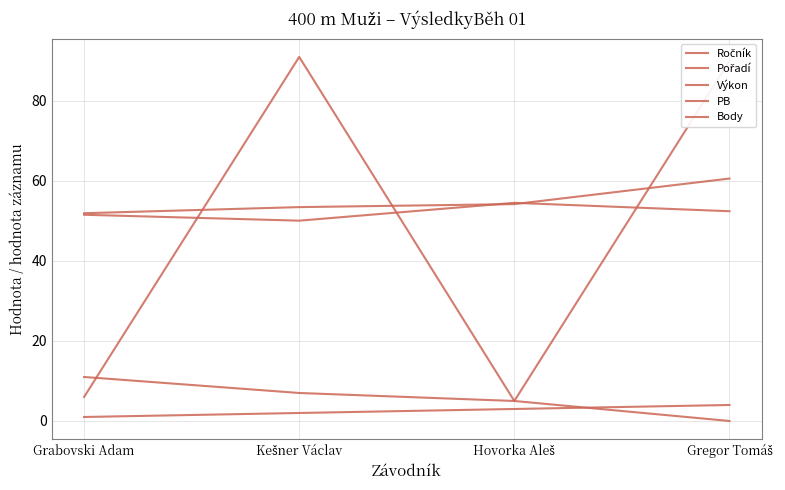

What is the label of the 2nd point from the left?

Kešner Václav